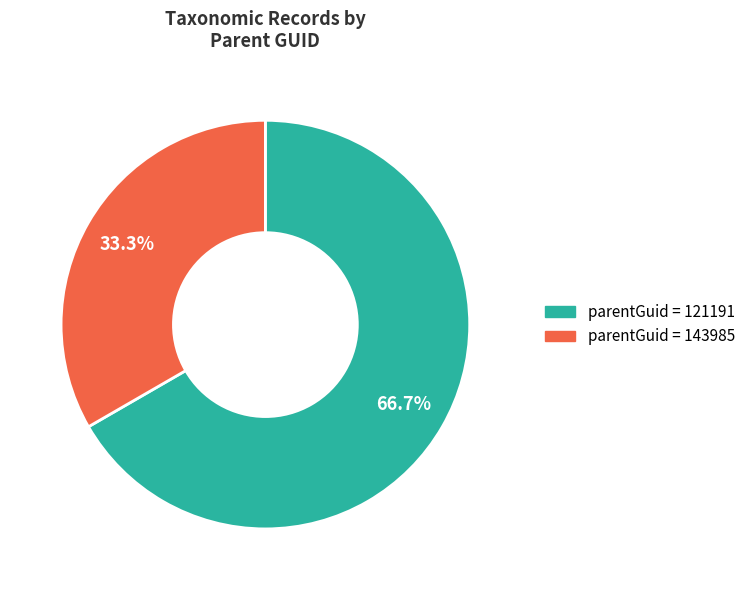

Is there a majority slice in this chart?

Yes